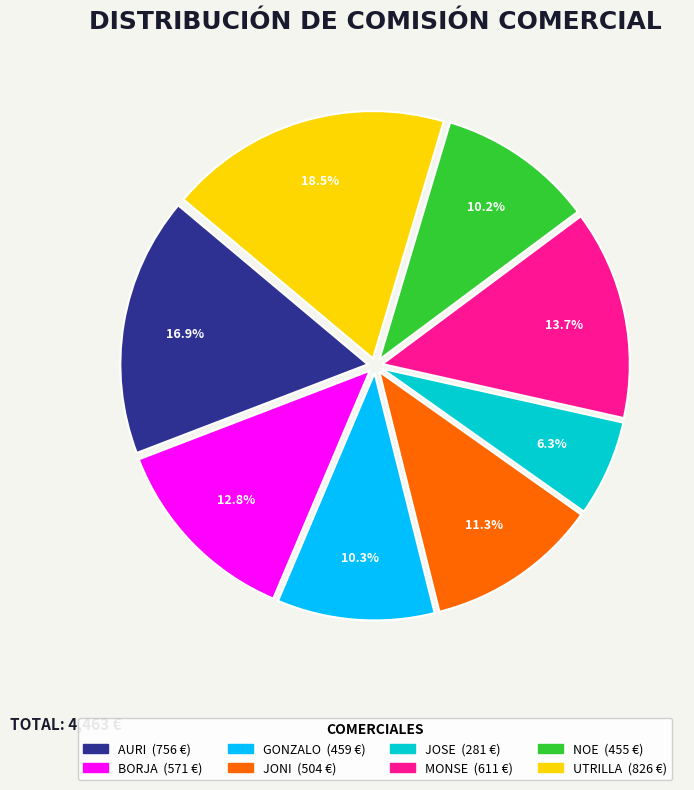

What is the ratio of the value at BORJA to the value at JONI?

1.1